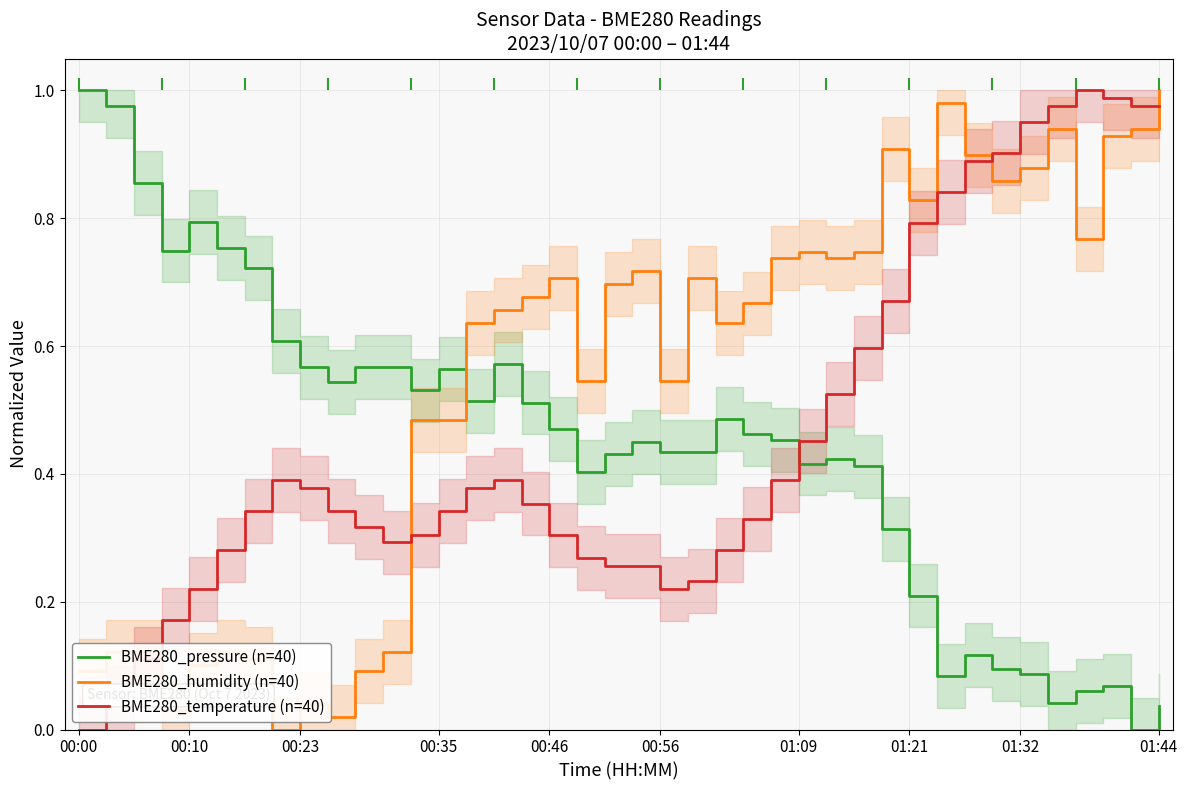

How many times do BME280_humidity (n=40) and BME280_pressure (n=40) cross each other?

1